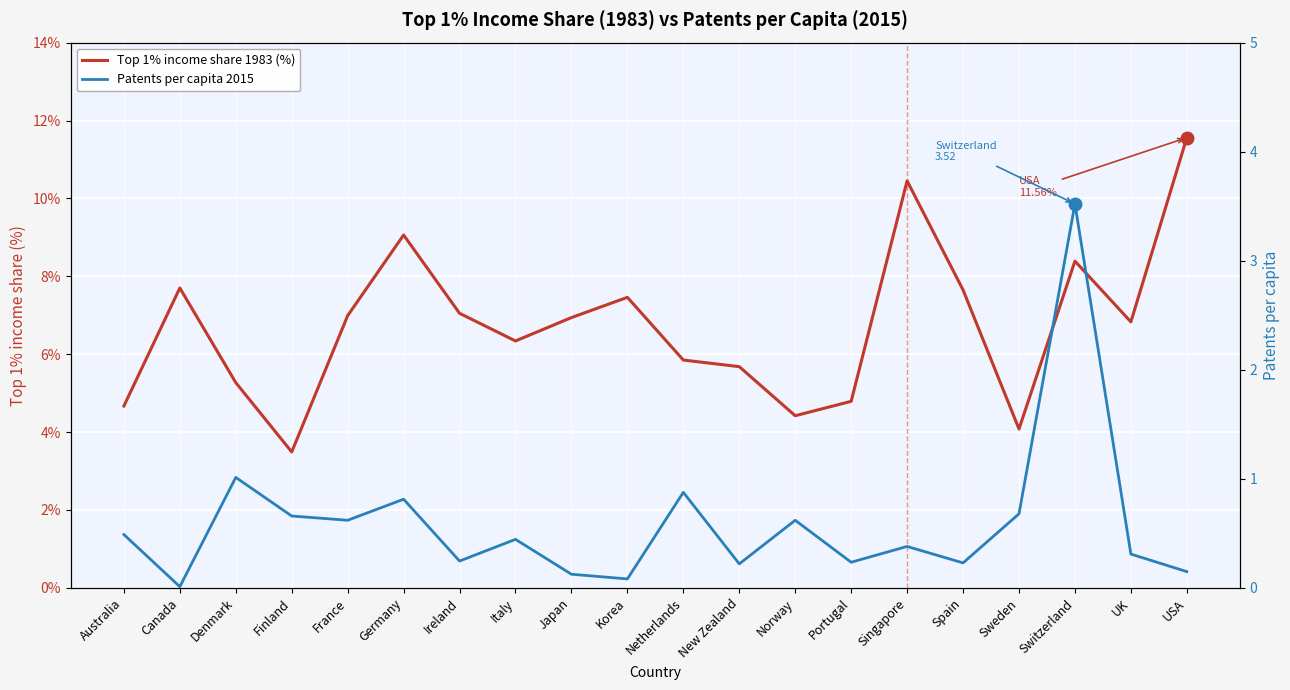

Reading left to right, list all the values displayed in this chart.

Top 1% income share 1983 (%): 4.7	7.7	5.3	3.5	7.0	9.1	7.0	6.3	6.9	7.5	5.8	5.7	4.4	4.8	10.4	7.7	4.1	8.4	6.8	11.6
Patents per capita 2015: 0.5	0.0	1.0	0.7	0.6	0.8	0.2	0.4	0.1	0.1	0.9	0.2	0.6	0.2	0.4	0.2	0.7	3.5	0.3	0.1